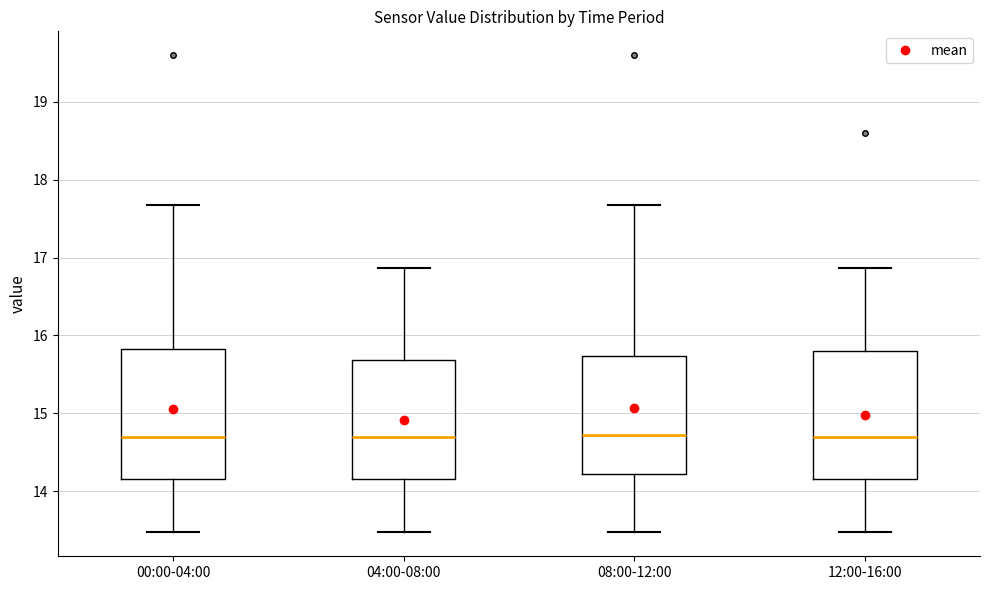

Reading left to right, transcribe this box plot: for each box, give where its median line is, the range the box spans, and where its two whiskers end, as read against the y-axis. The values are not printed on the chart, so give them approximately, as read against the axis.

00:00-04:00: median 14.7, box 14.2 to 15.8, whiskers 13.5 to 17.7
04:00-08:00: median 14.7, box 14.2 to 15.7, whiskers 13.5 to 16.9
08:00-12:00: median 14.7, box 14.2 to 15.7, whiskers 13.5 to 17.7
12:00-16:00: median 14.7, box 14.2 to 15.8, whiskers 13.5 to 16.9